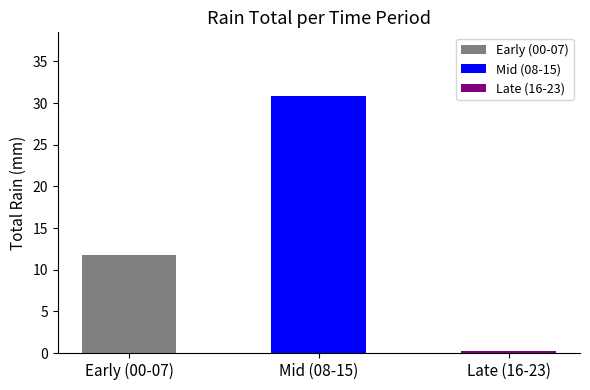

Reading left to right, what are all the values shown in this chart?

11.8	30.8	0.2